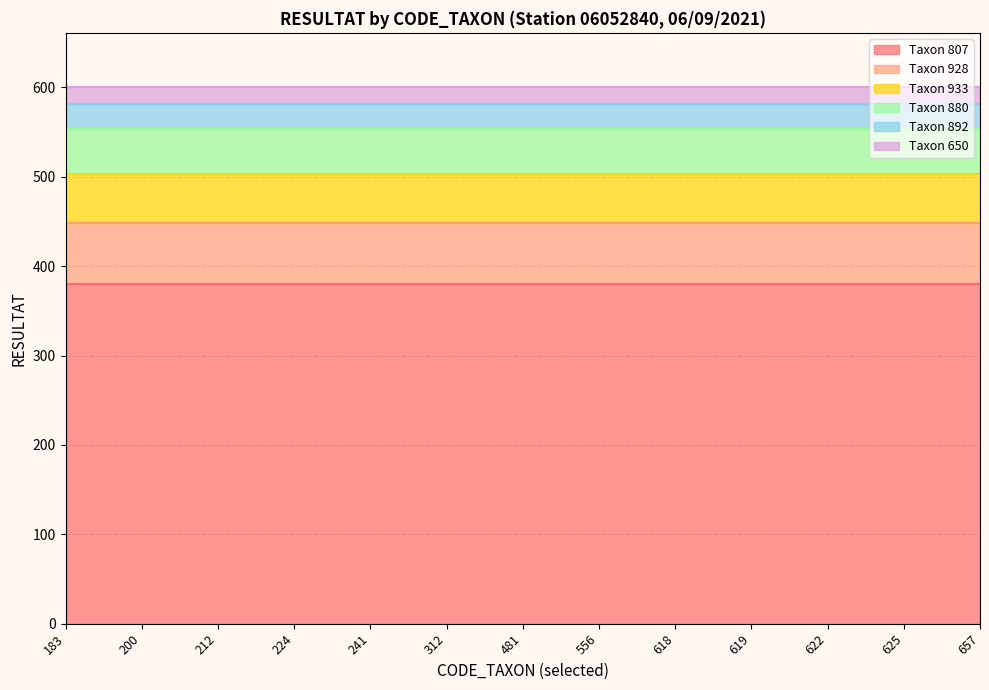

What is the total value across all series at 183?

601